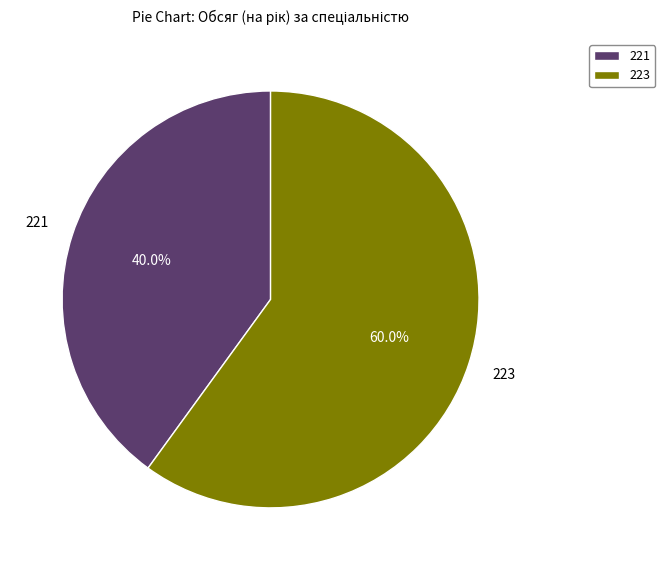

Rank the categories by value from lowest to highest.

221, 223